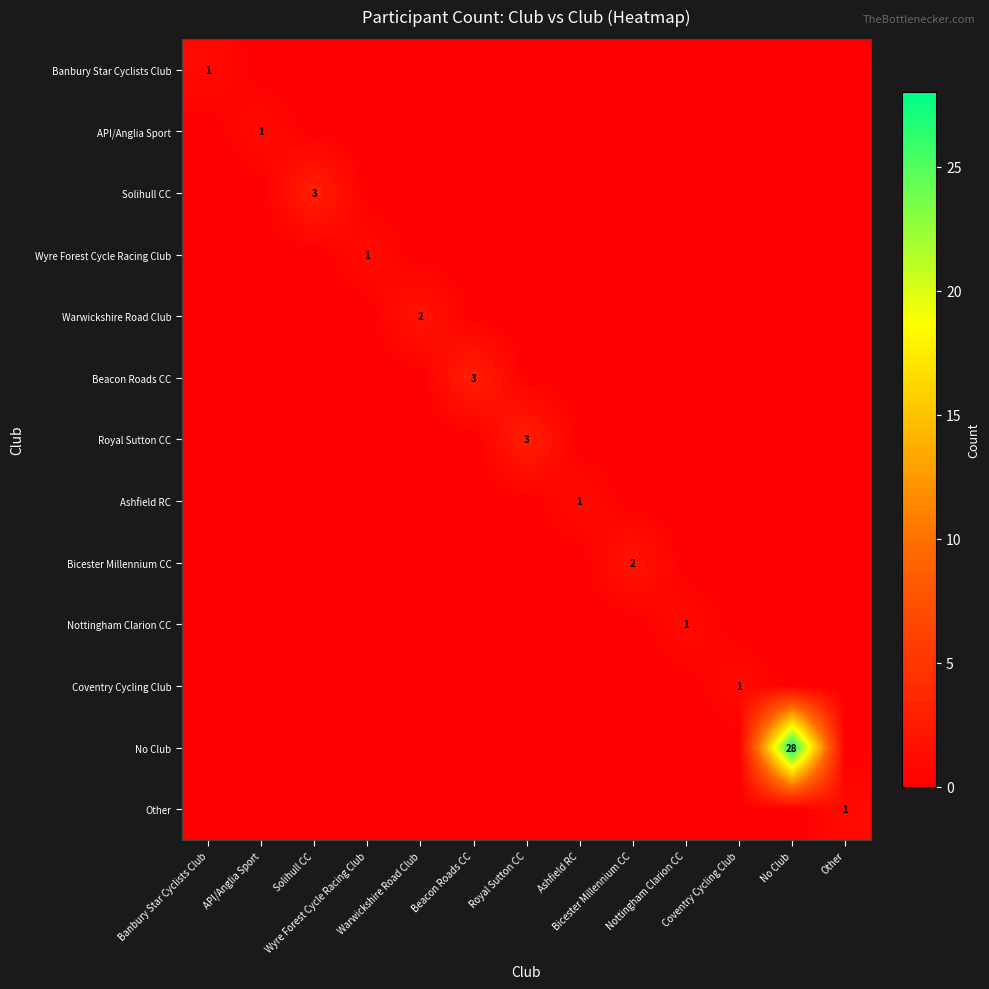

Rank the series by their maximum value, from lowest to highest.

Banbury Star Cyclists Club, API/Anglia Sport, Wyre Forest Cycle Racing Club, Ashfield RC, Nottingham Clarion CC, Coventry Cycling Club, Other, Warwickshire Road Club, Bicester Millennium CC, Solihull CC, Beacon Roads CC, Royal Sutton CC, No Club